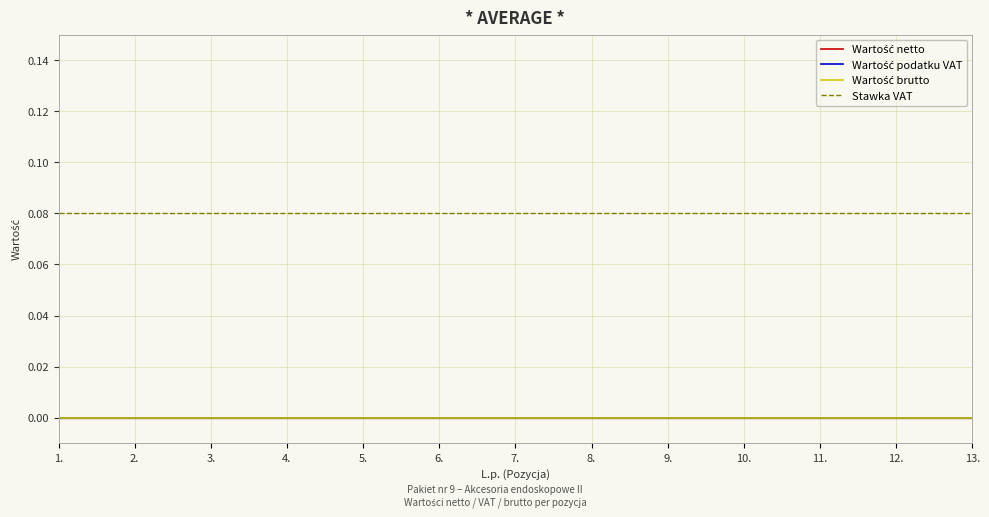

Reading right to left, list all the values displayed in this chart.

Wartość netto: 13.=0.0	12.=0.0	11.=0.0	10.=0.0	9.=0.0	8.=0.0	7.=0.0	6.=0.0	5.=0.0	4.=0.0	3.=0.0	2.=0.0	1.=0.0
Wartość podatku VAT: 13.=0.0	12.=0.0	11.=0.0	10.=0.0	9.=0.0	8.=0.0	7.=0.0	6.=0.0	5.=0.0	4.=0.0	3.=0.0	2.=0.0	1.=0.0
Wartość brutto: 13.=0.0	12.=0.0	11.=0.0	10.=0.0	9.=0.0	8.=0.0	7.=0.0	6.=0.0	5.=0.0	4.=0.0	3.=0.0	2.=0.0	1.=0.0
Stawka VAT: 13.=0.1	12.=0.1	11.=0.1	10.=0.1	9.=0.1	8.=0.1	7.=0.1	6.=0.1	5.=0.1	4.=0.1	3.=0.1	2.=0.1	1.=0.1